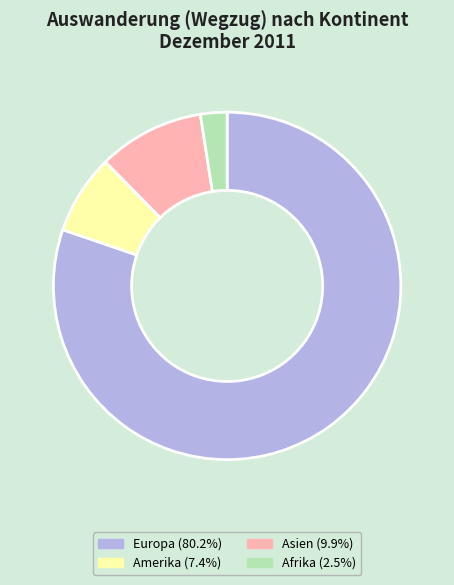

Is there any slice that represents more than half of the pie?

Yes